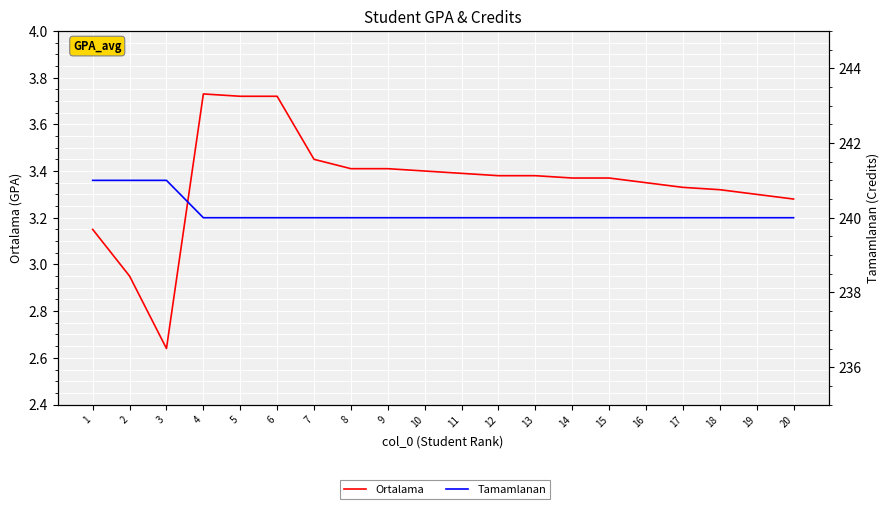

How many lines are shown in the chart?

2